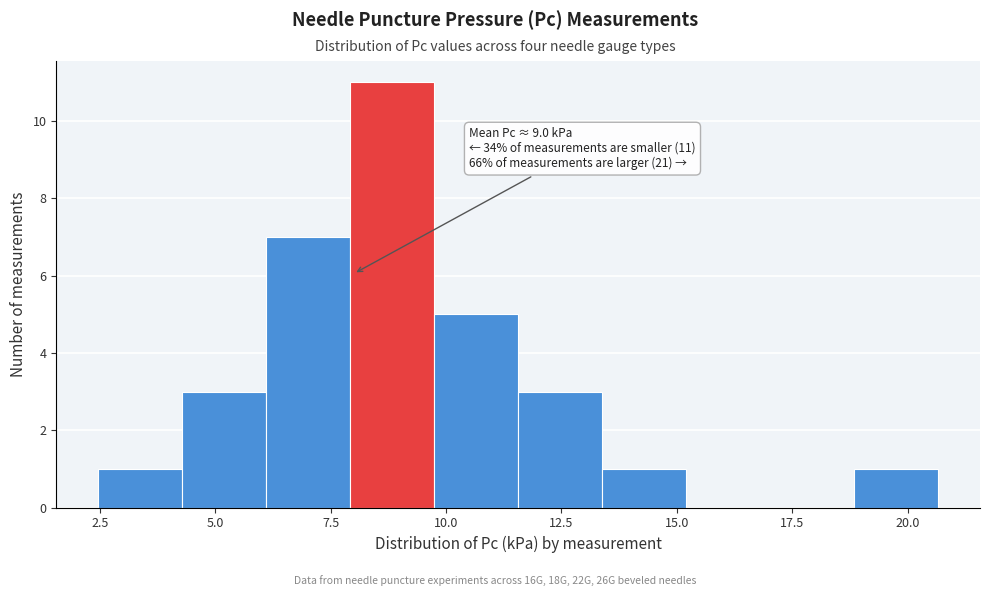

Read against the x-axis, roughly where is the centre of the tallest bar?

9.0